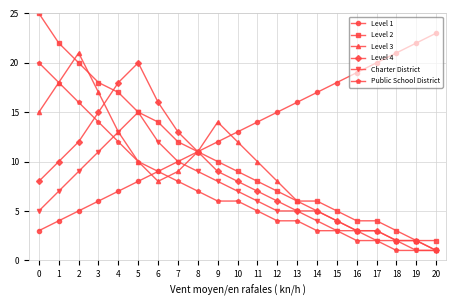

Which series changed the most between 2 and 10?

Level 2